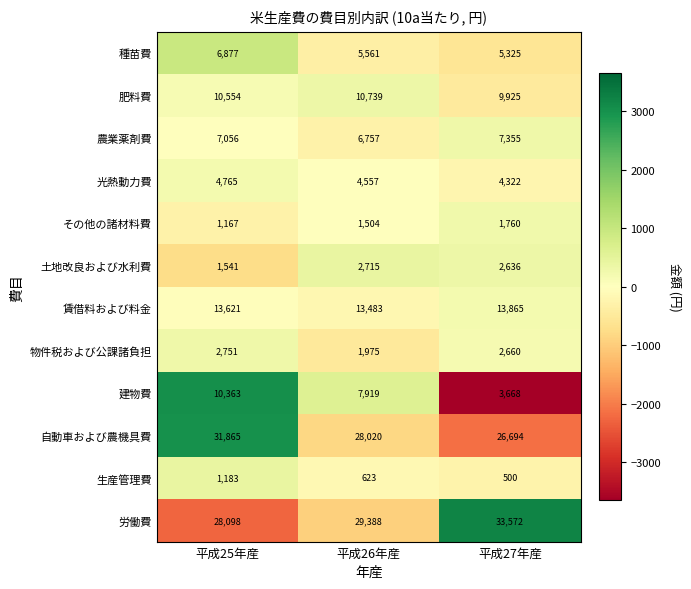

Where is 賃借料および料金 nearest to the value 13674?

平成25年産